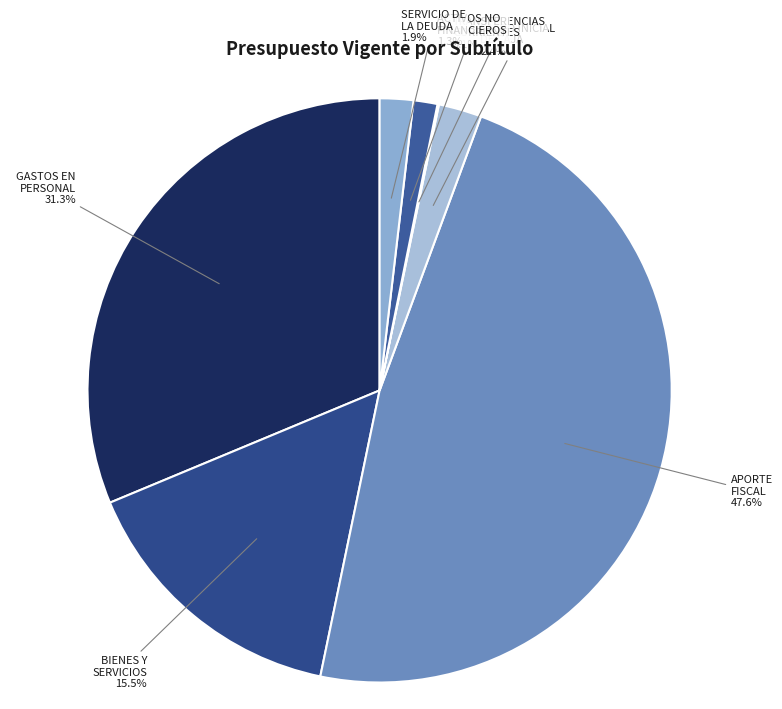

Does BIENES Y SERVICIOS account for over 50% of the chart?

No